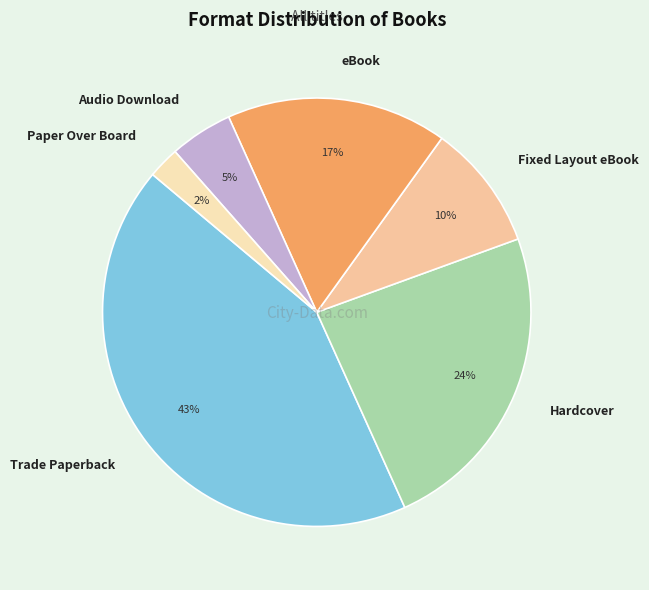

Between Paper Over Board and Audio Download, which is larger?

Audio Download